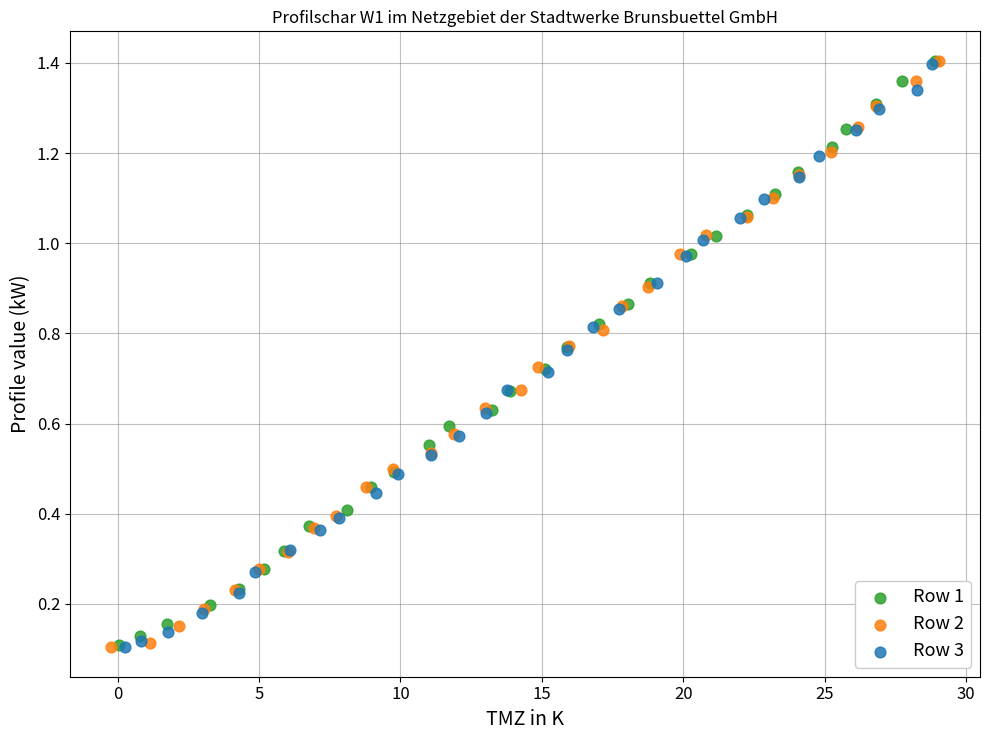

Which series has the largest Y range (max minus min)?

Row 2